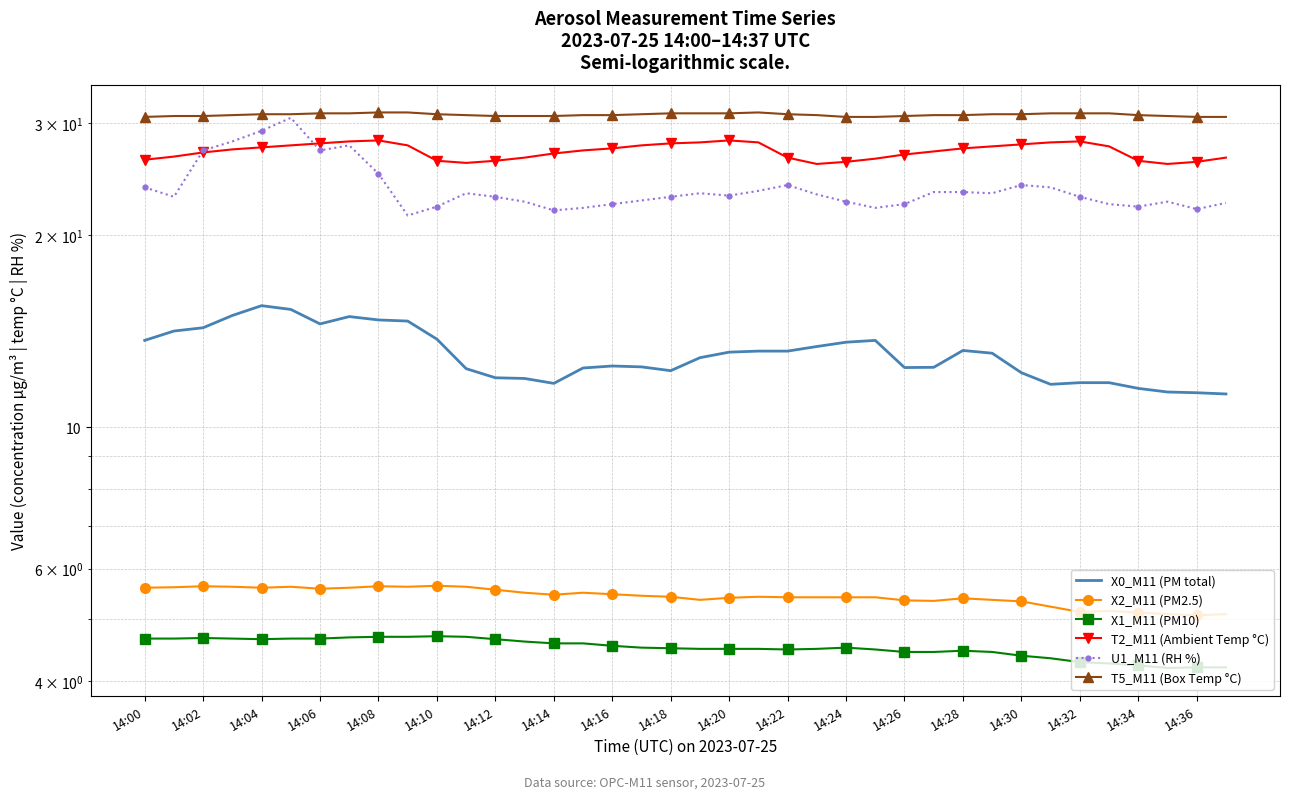

At how many categories does at least one series exceed 27?

38